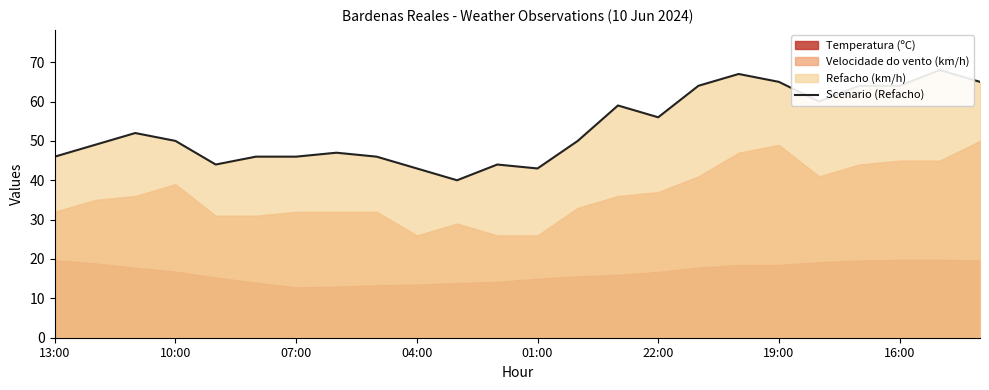

What position from the left is 17?

18